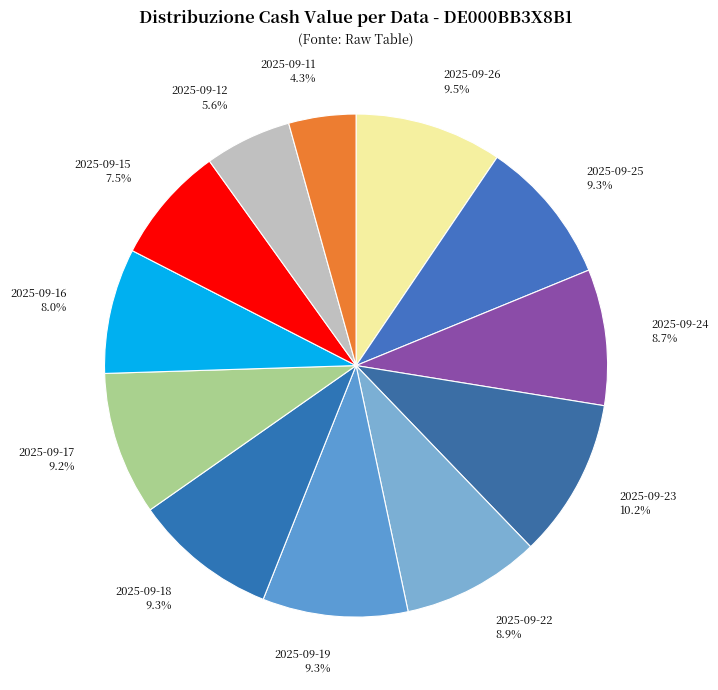

Is there any slice that represents more than half of the pie?

No